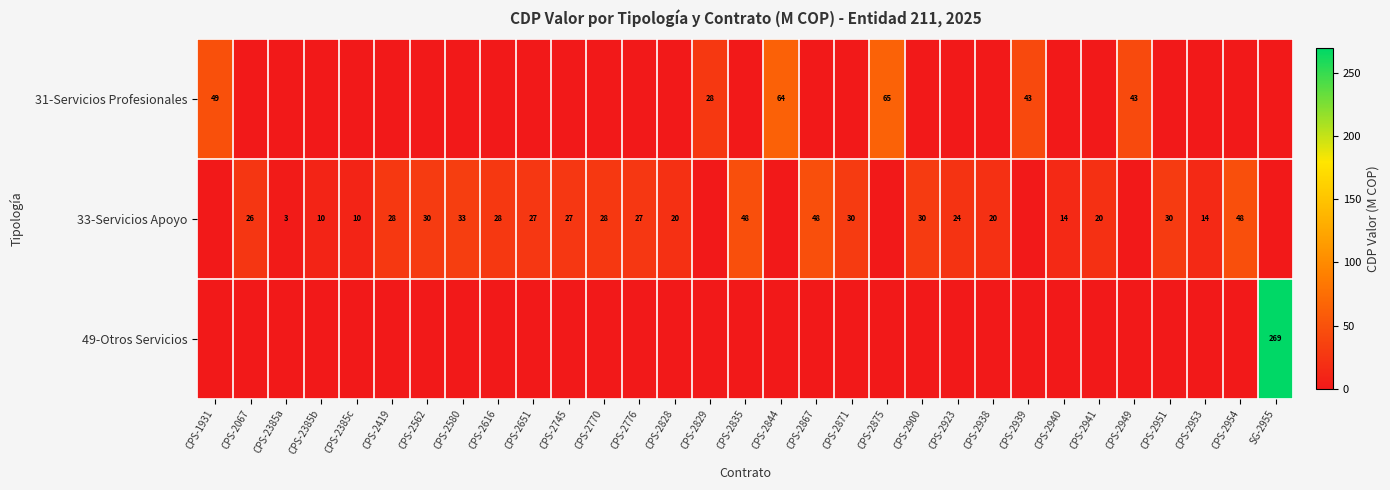

Is it true that 33-Servicios Apoyo equals 39 at CPS-2776?

False